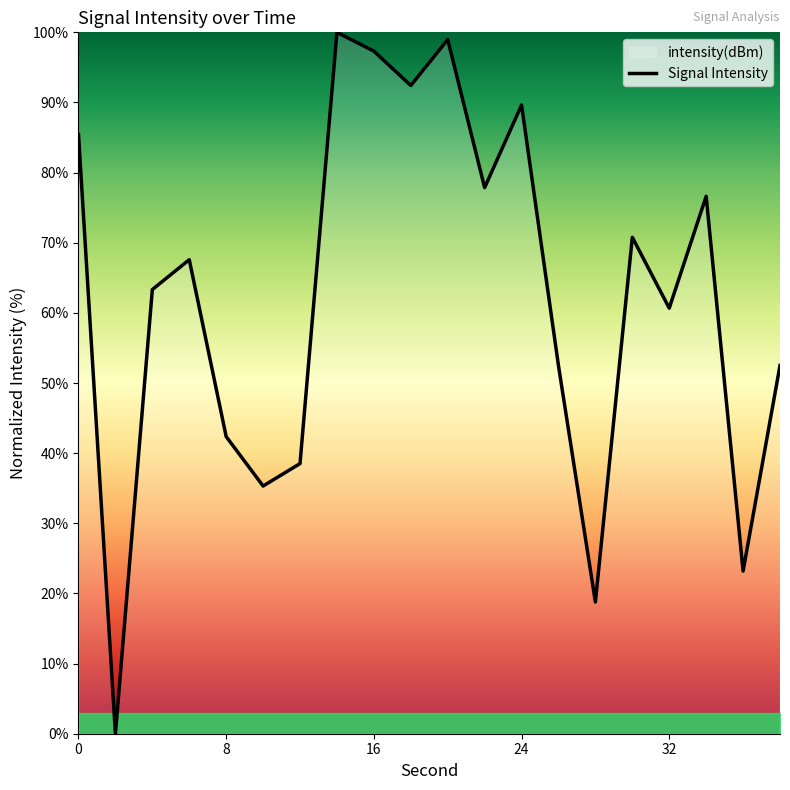

What is the approximate value at 8?

42.4